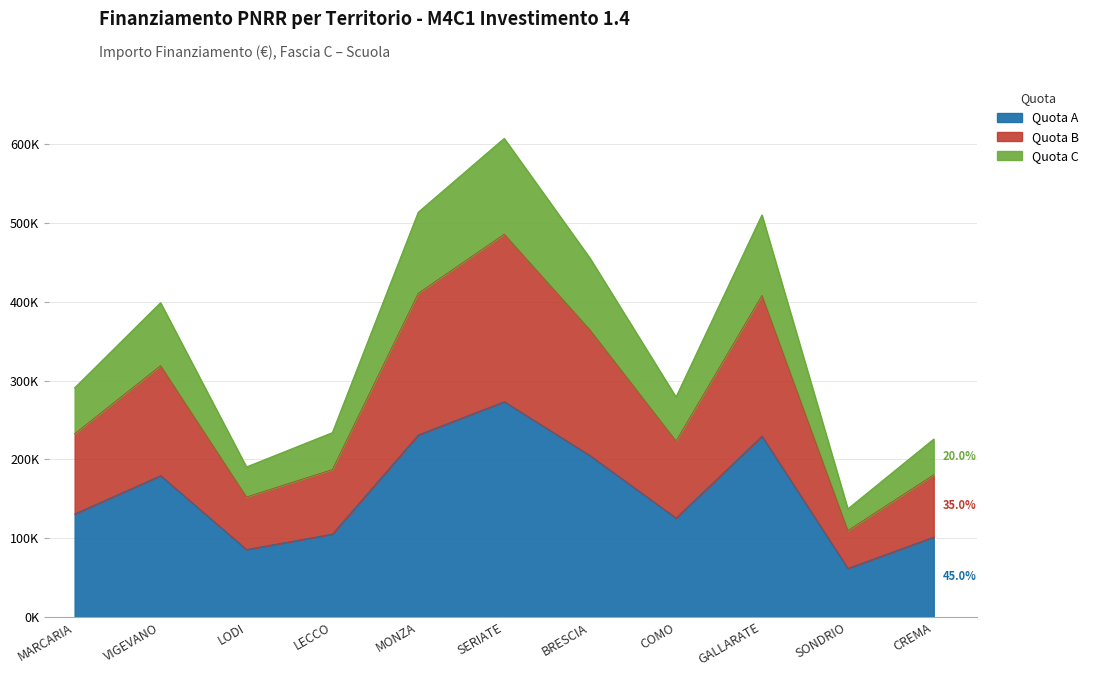

Which label corresponds to the largest value in the chart?

SERIATE